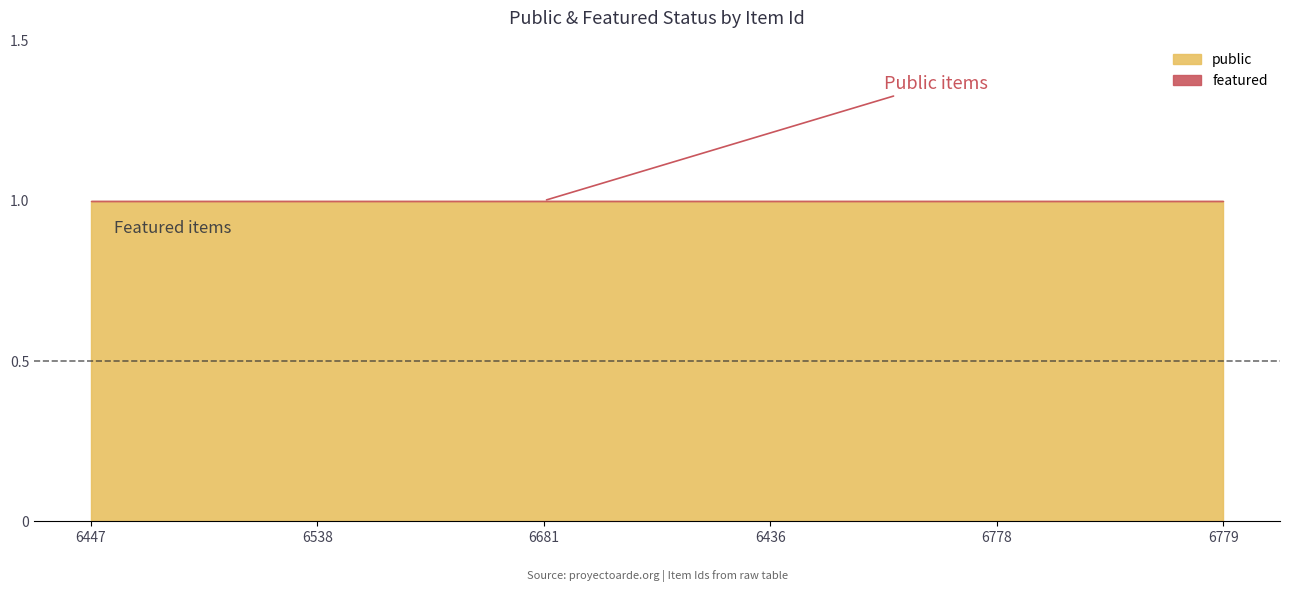

Which series has the largest range (max minus min)?

public